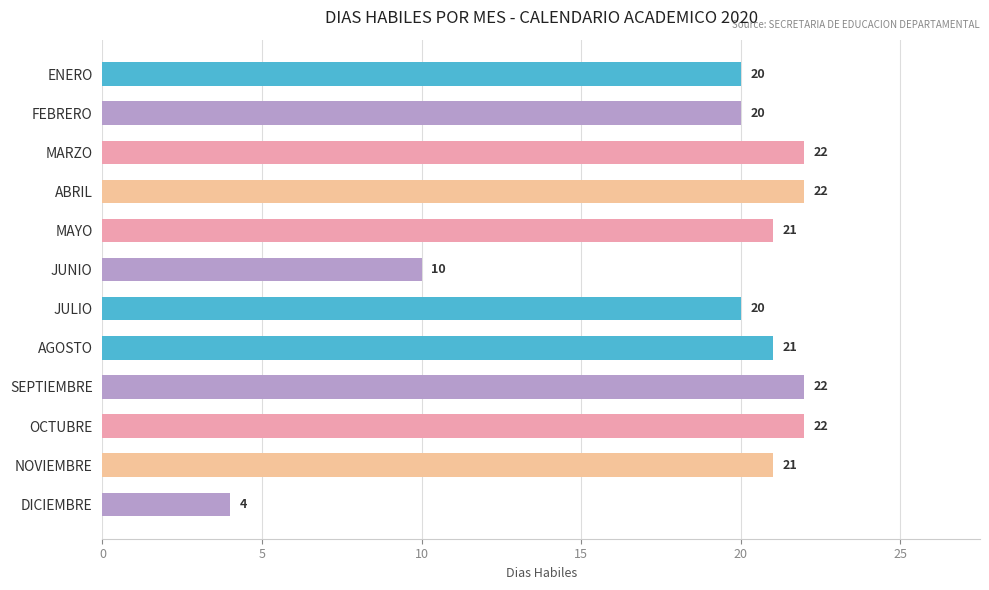

What is the maximum value shown in the chart?

22